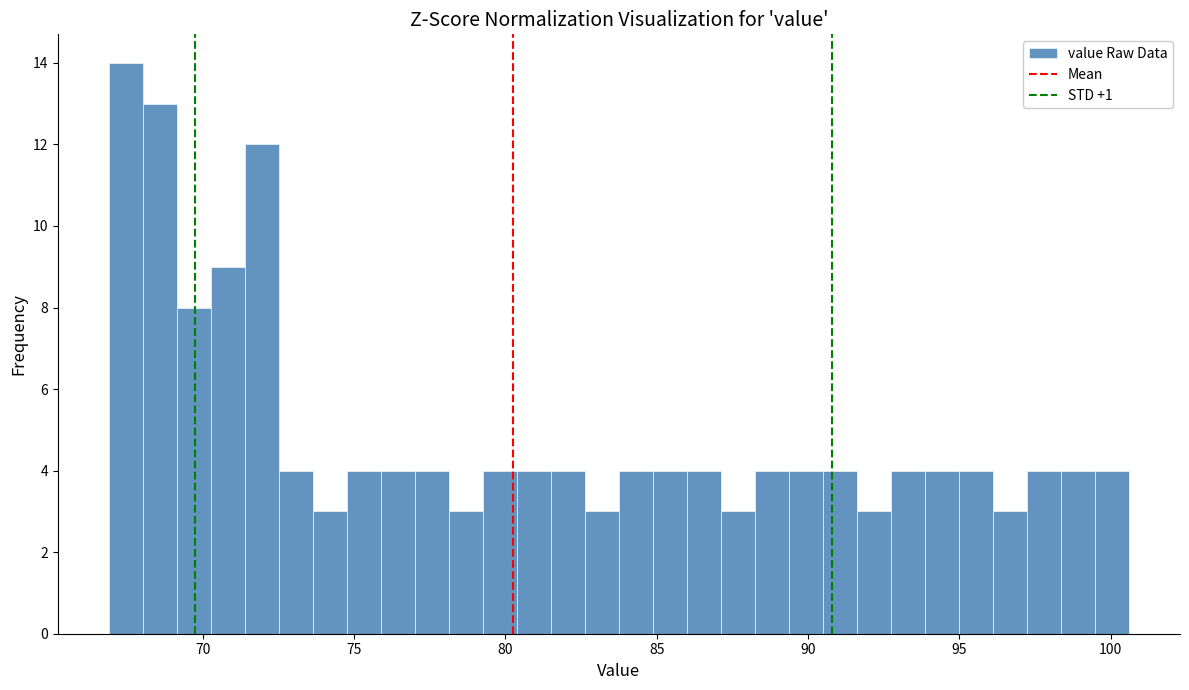

Around what value on the x-axis is the tallest bar? Give the approximate position of its centre, as read against the axis.

67.5